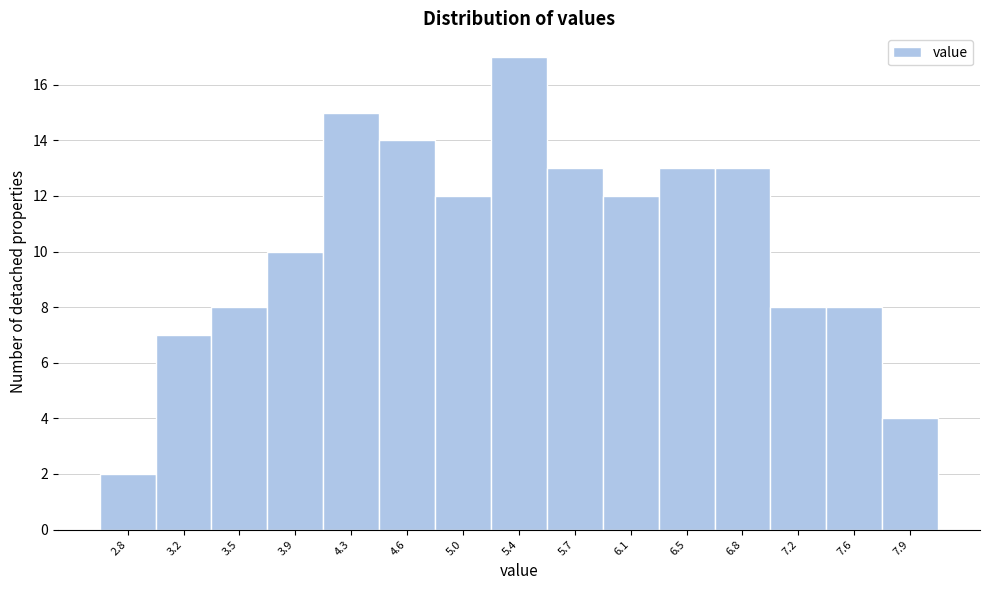

Reading left to right, what are all the values shown in this chart?

2	7	8	10	15	14	12	17	13	12	13	13	8	8	4